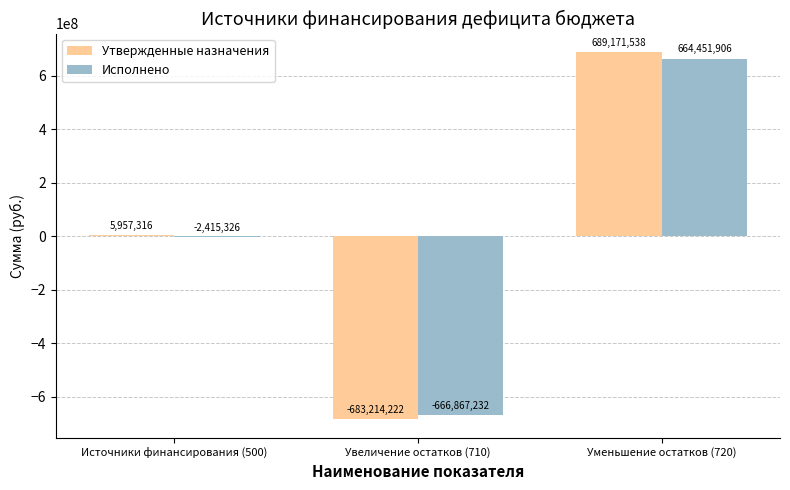

Between Увеличение остатков (710) and Уменьшение остатков (720), which series saw the biggest shift?

Утвержденные назначения